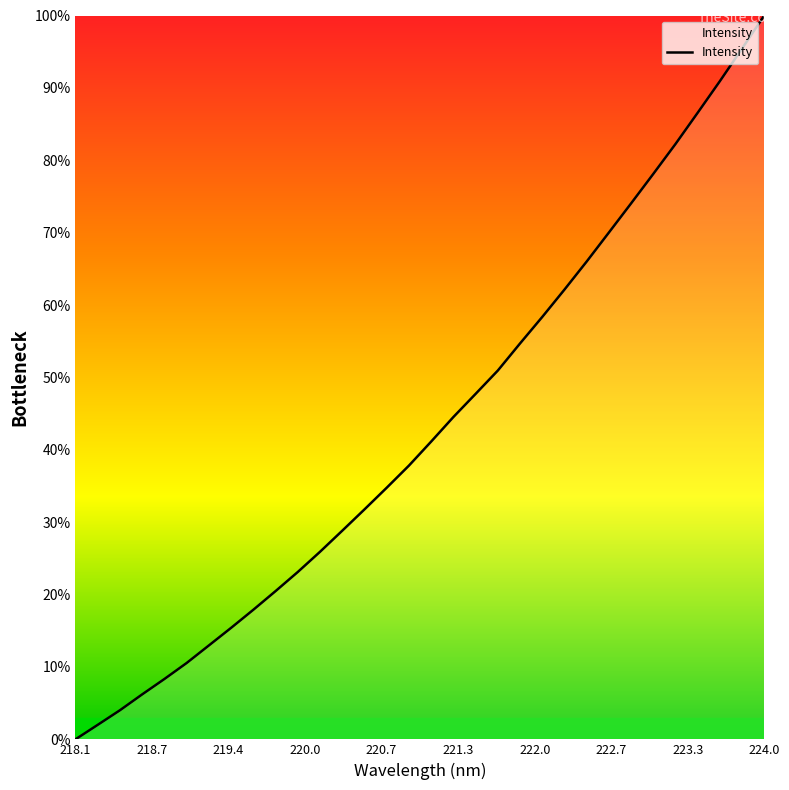

What is the average value?

43.2